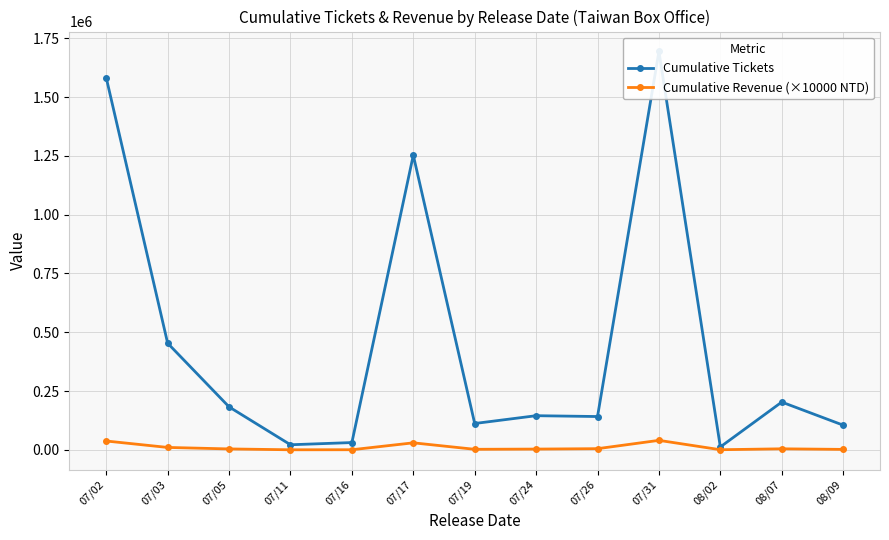

Reading left to right, transcribe all the data shown in this chart.

Cumulative Tickets: 07/02=1581627.0	07/03=453481.0	07/05=182872.0	07/11=21888.0	07/16=31202.0	07/17=1252601.0	07/19=112211.0	07/24=145391.0	07/26=141855.0	07/31=1693548.0	08/02=12642.0	08/07=203308.0	08/09=105166.0
Cumulative Revenue (×10000 NTD): 07/02=37801.9	07/03=10493.2	07/05=4175.5	07/11=505.8	07/16=725.0	07/17=30083.4	07/19=2569.3	07/24=3518.2	07/26=5222.8	07/31=40585.6	08/02=770.8	08/07=4651.3	08/09=2178.6